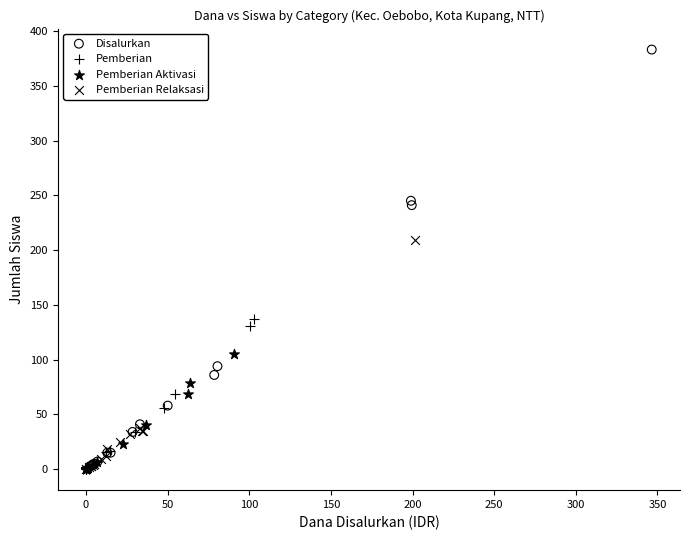

Which series has the largest Y range (max minus min)?

Disalurkan